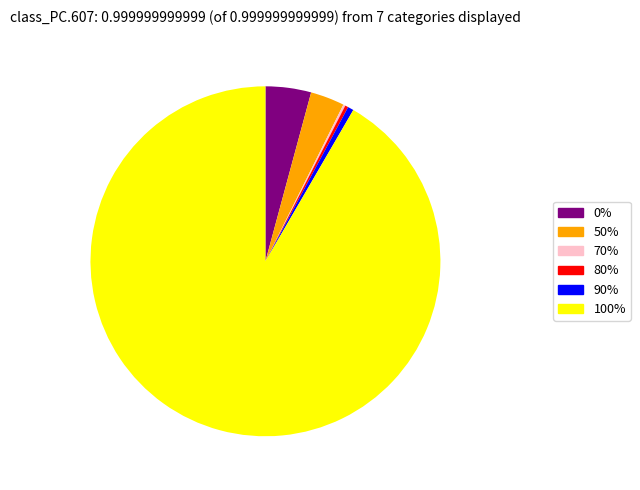

Does any single category account for the majority?

Yes